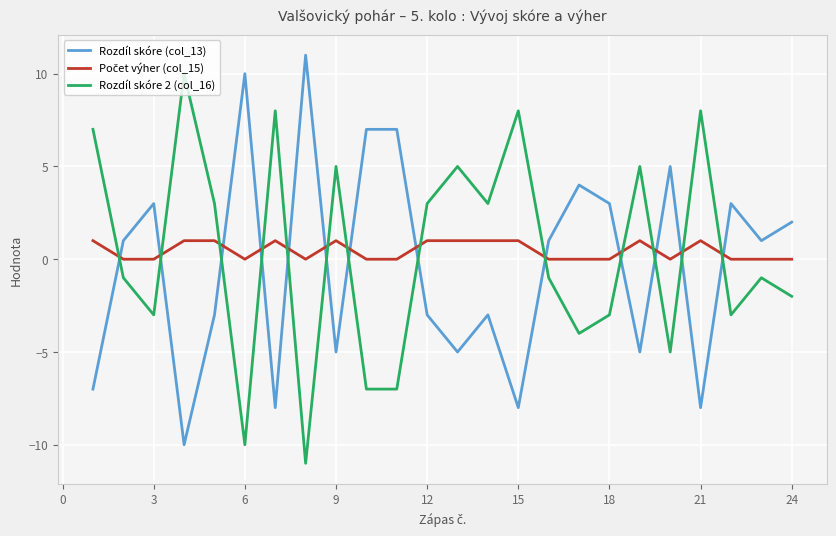

What is the maximum value shown in the chart?

11